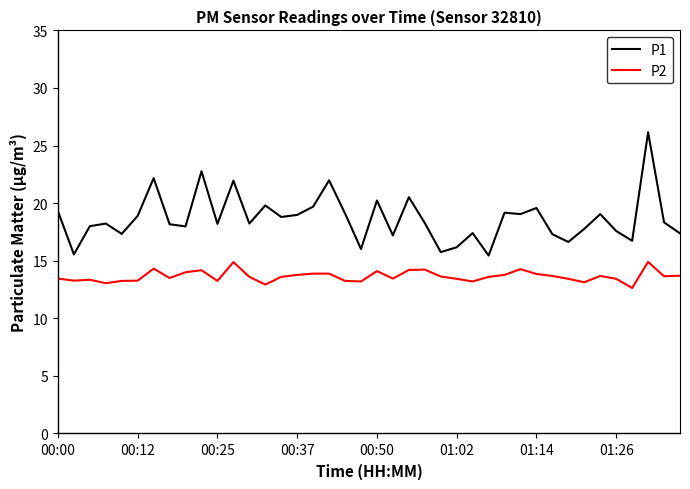

What are all the series names shown in the legend?

P1, P2